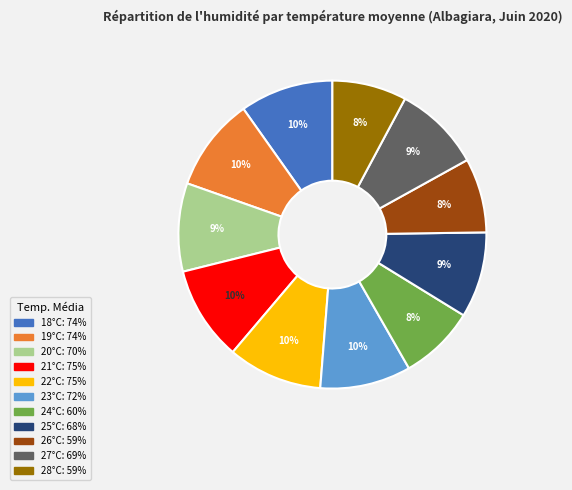

To the nearest percent, what is the difference between the largest and smallest slice percentages?

2%